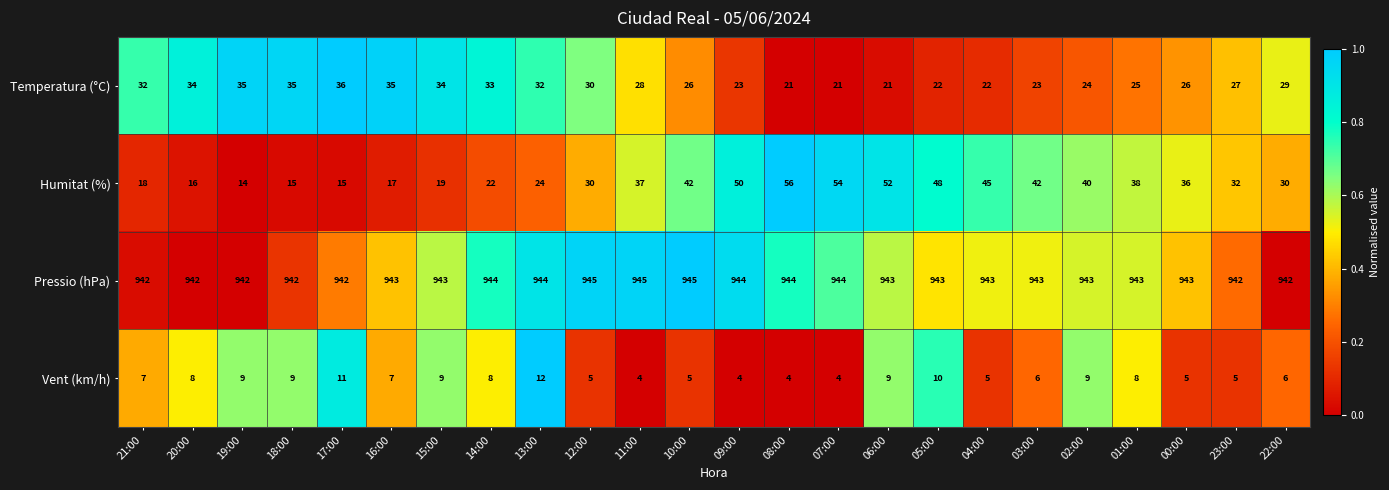

List the series in order of their peak value, lowest first.

Vent (km/h), Temperatura (°C), Humitat (%), Pressio (hPa)